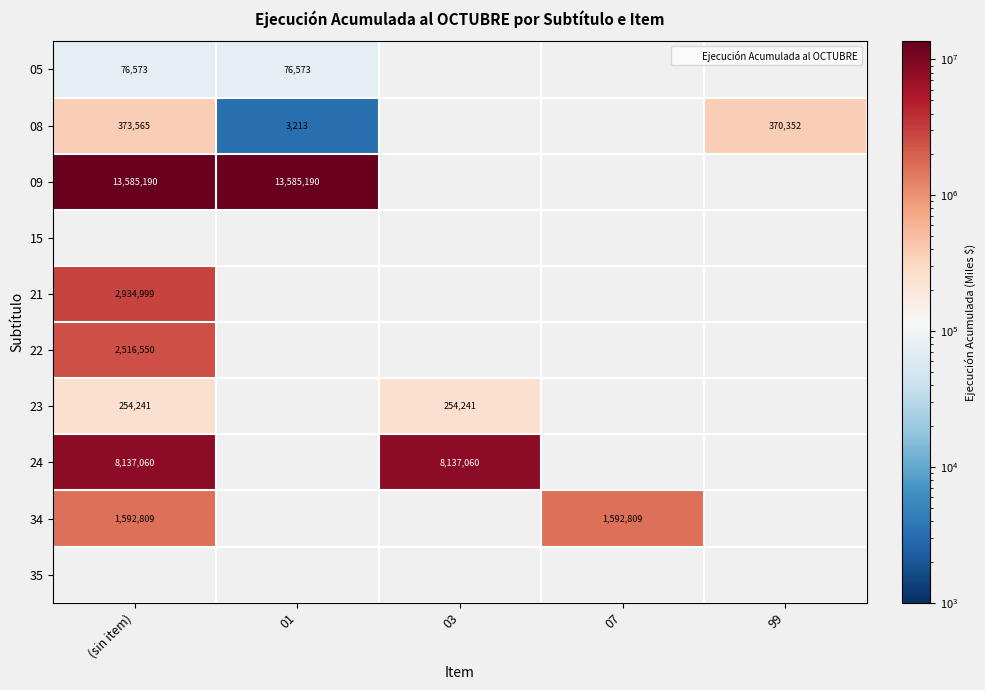

At how many categories does at least one series exceed 7805712?

3